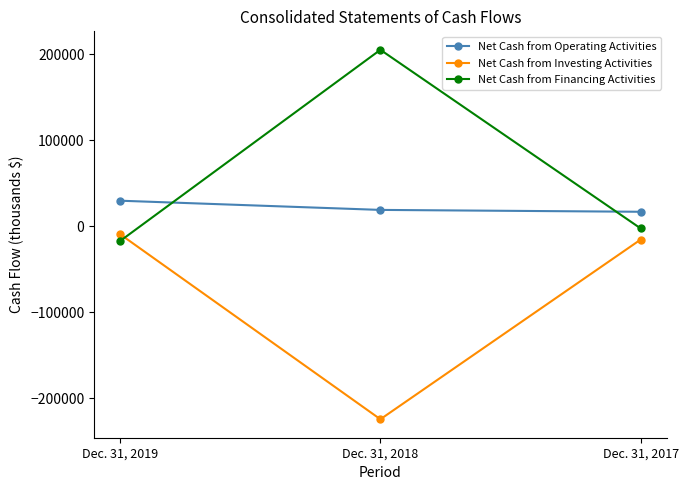

What is the value of the Net Cash from Investing Activities point at the 3rd from the left?

-15368